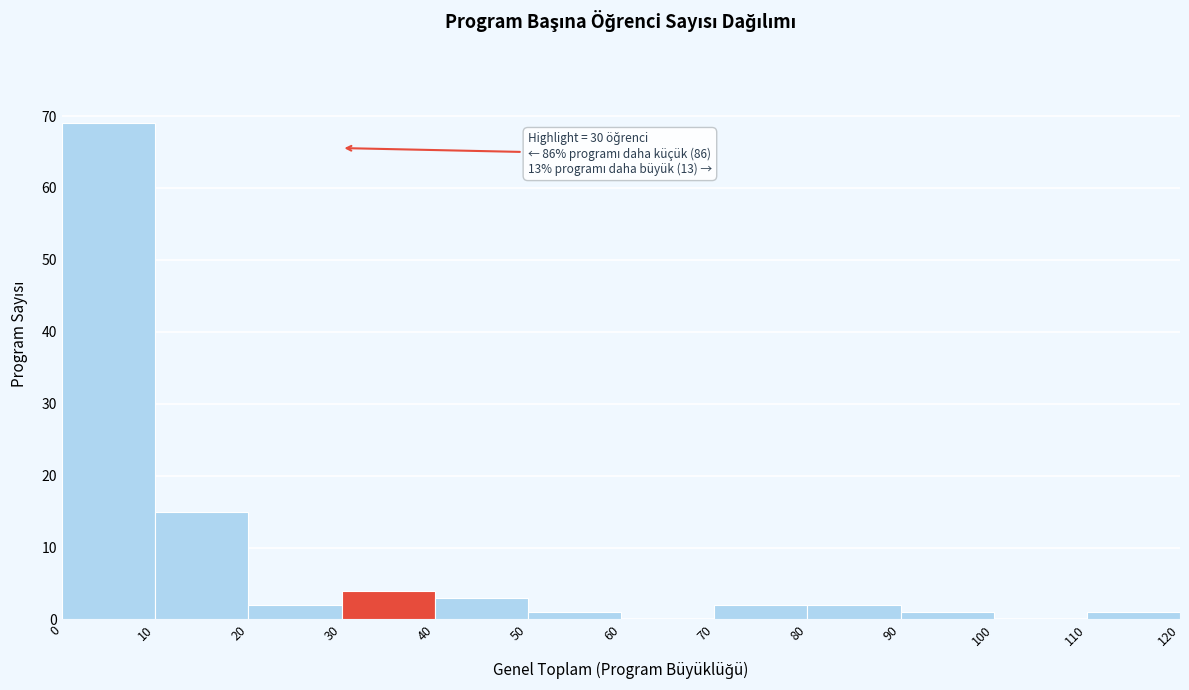

Which range on the x-axis has the tallest bar?

0 to 10